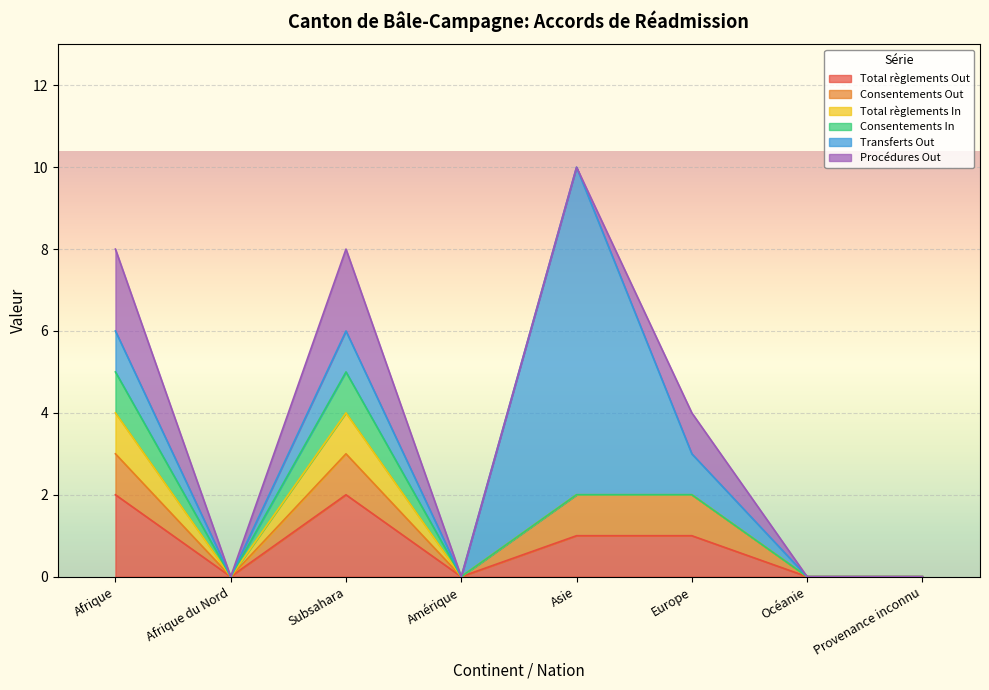

What is the difference between the maximum and second lowest values in the Total règlements In series?

1